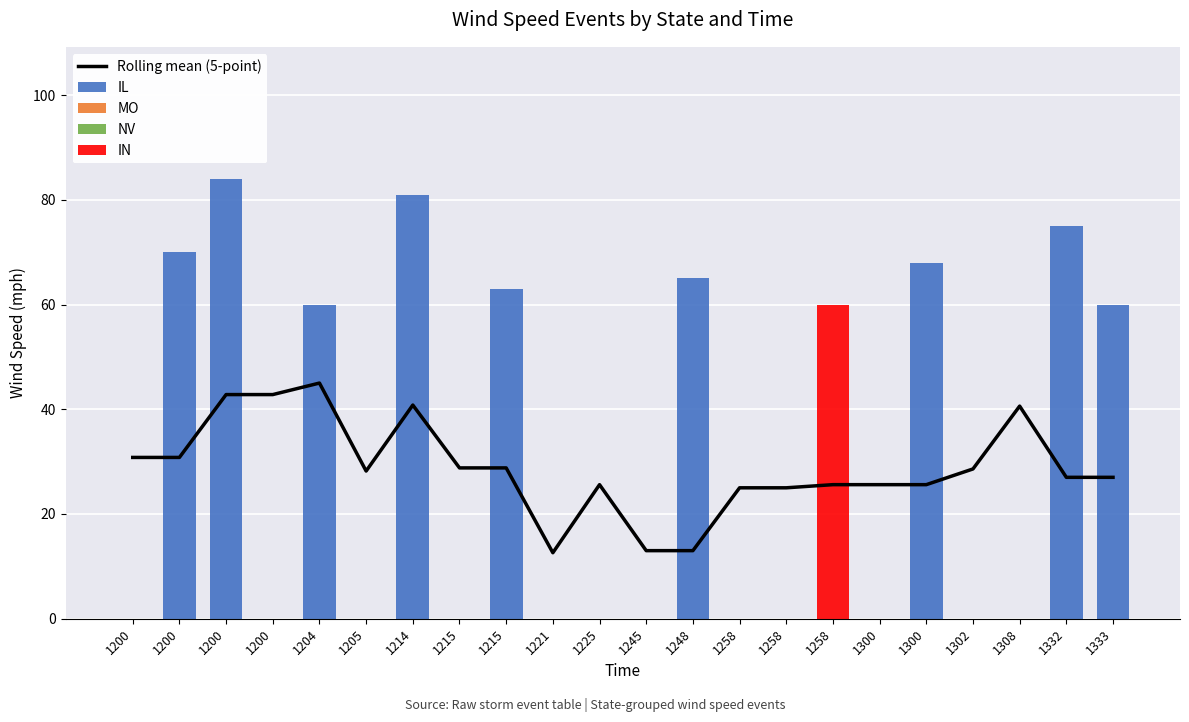

Reading left to right, transcribe all the data shown in this chart.

Rolling mean (5-point): 30.8	30.8	42.8	42.8	45.0	28.2	40.8	28.8	28.8	12.6	25.6	13.0	13.0	25.0	25.0	25.6	25.6	25.6	28.6	40.6	27.0	27.0
IL: 0.0	70.0	84.0	0.0	60.0	0.0	81.0	0.0	63.0	0.0	0.0	0.0	65.0	0.0	0.0	0.0	0.0	68.0	0.0	0.0	75.0	60.0
MO: 0.0	0.0	0.0	0.0	0.0	0.0	0.0	0.0	0.0	0.0	0.0	0.0	0.0	0.0	0.0	0.0	0.0	0.0	0.0	0.0	0.0	0.0
NV: 0.0	0.0	0.0	0.0	0.0	0.0	0.0	0.0	0.0	0.0	0.0	0.0	0.0	0.0	0.0	0.0	0.0	0.0	0.0	0.0	0.0	0.0
IN: 0.0	0.0	0.0	0.0	0.0	0.0	0.0	0.0	0.0	0.0	0.0	0.0	0.0	0.0	0.0	60.0	0.0	0.0	0.0	0.0	0.0	0.0